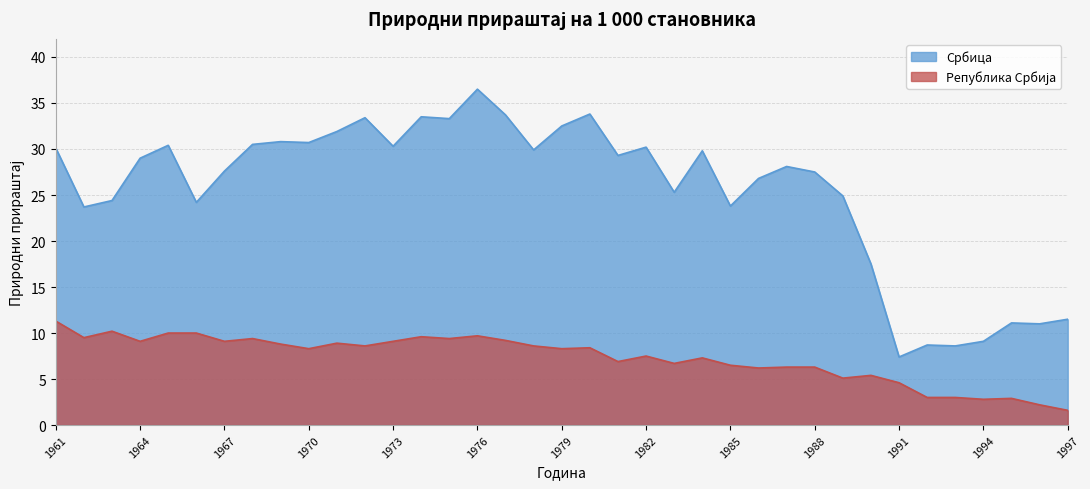

True or false: Србица and Република Србија cross at least once.

False